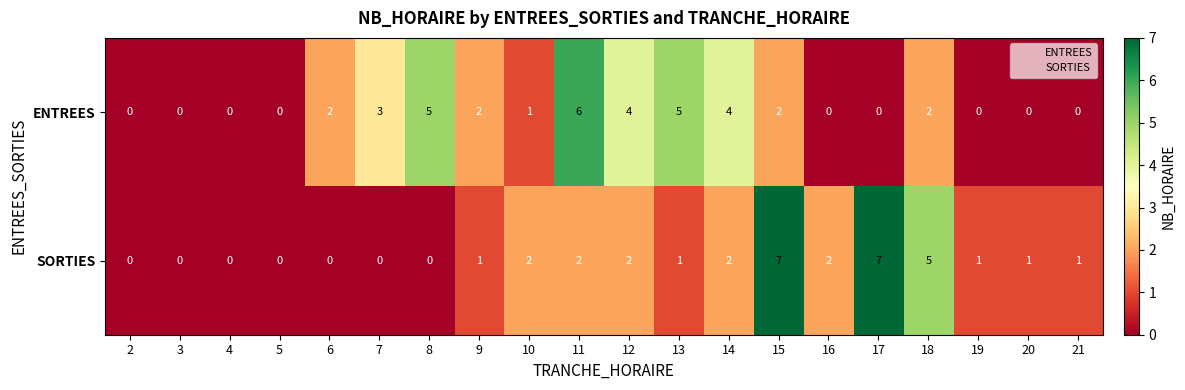

Which series changed the most between 7 and 12?

SORTIES